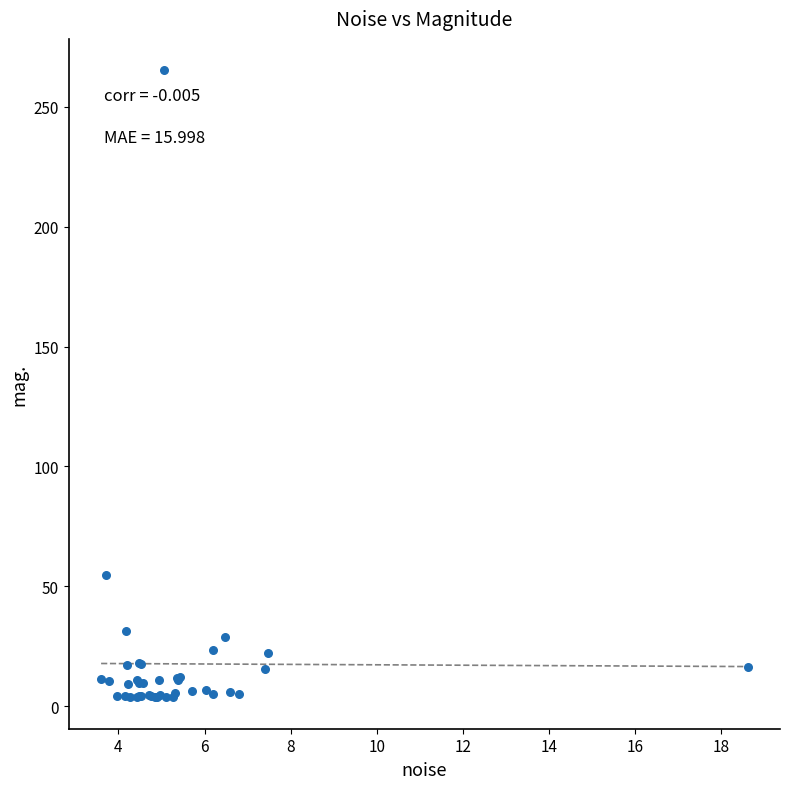

What Y value in the scatter plot is closest to 134?

54.7